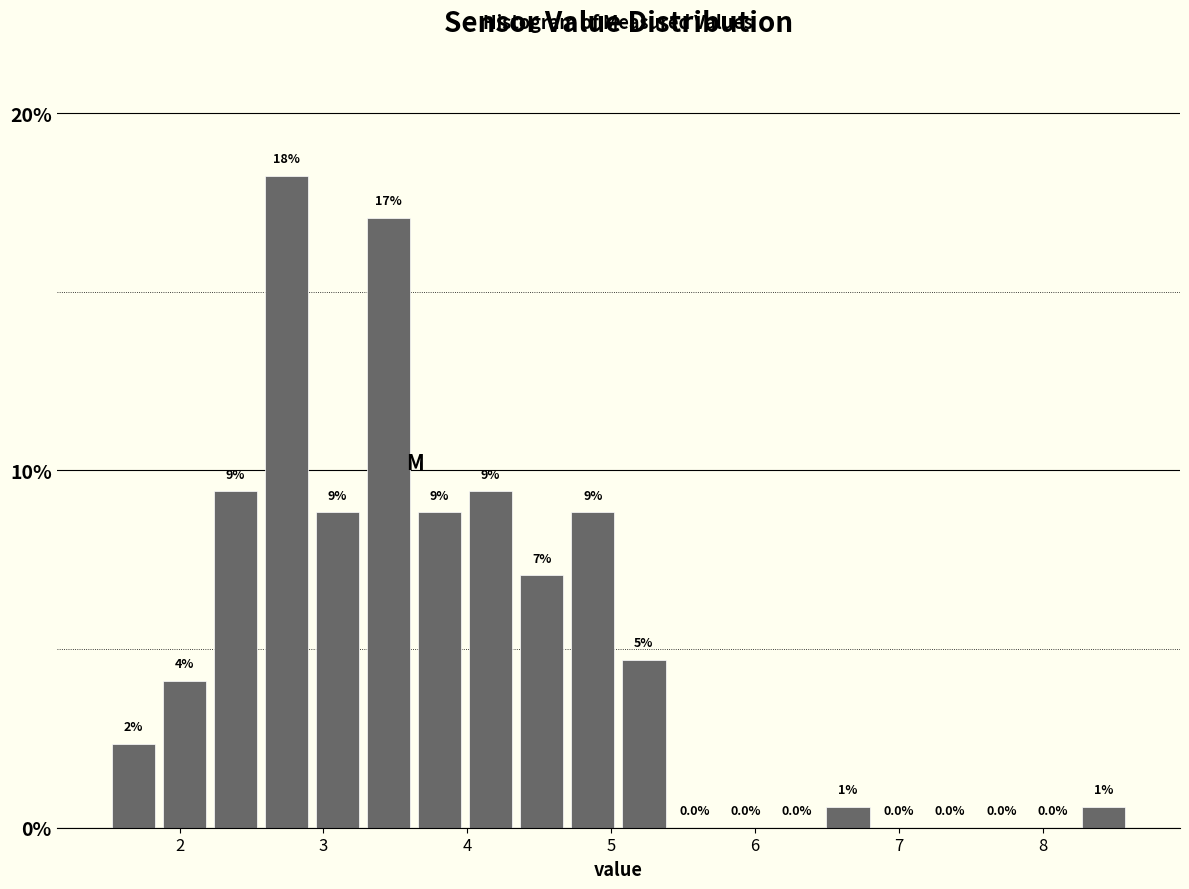

Around what value on the x-axis is the tallest bar? Give the approximate position of its centre, as read against the axis.

2.7